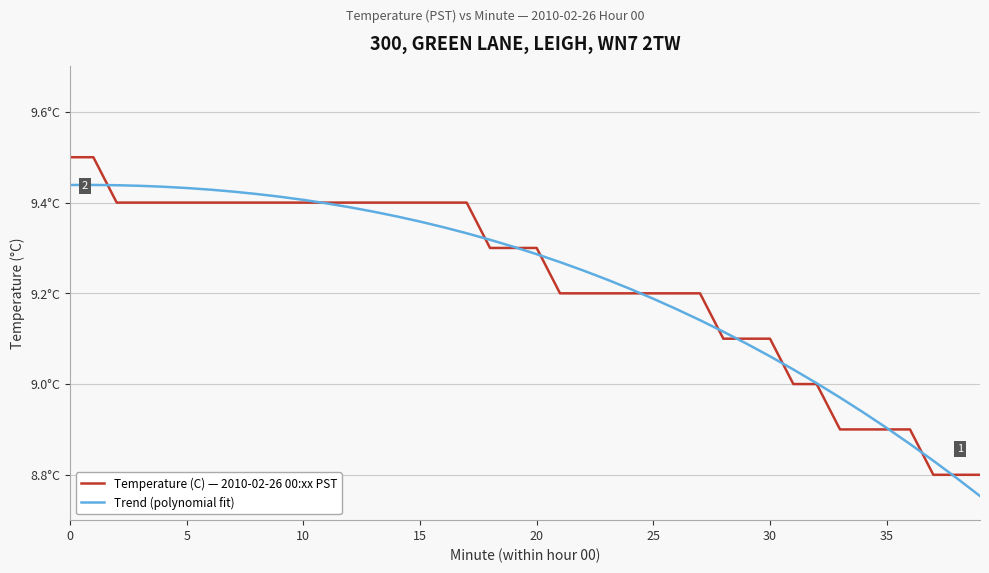

What is the sum of all Temperature (C) — 2010-02-26 00:xx PST values?

369.0